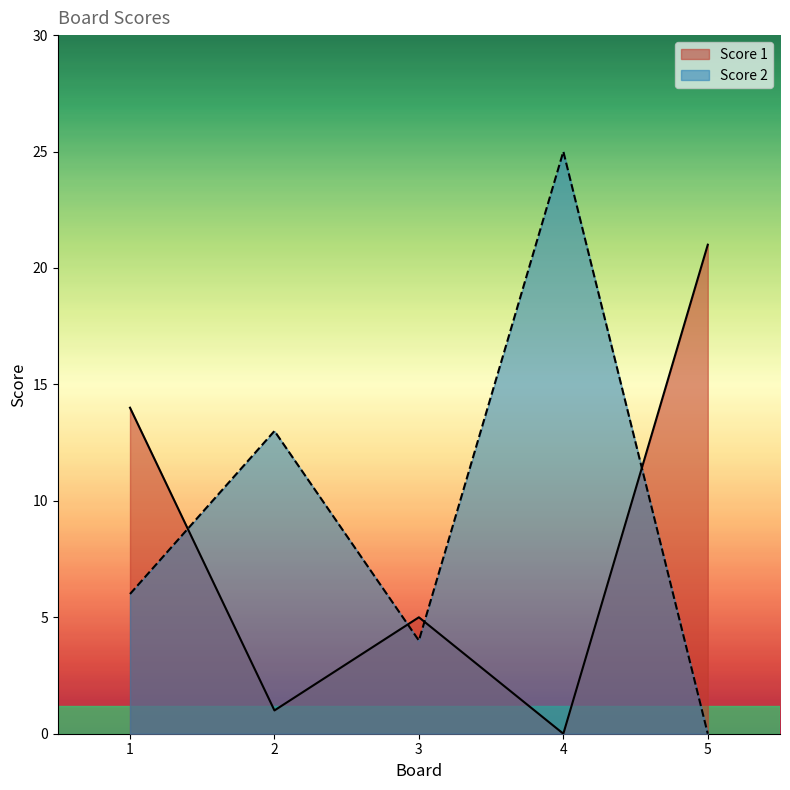

Which category has the lowest value in the Score 1 series?

4